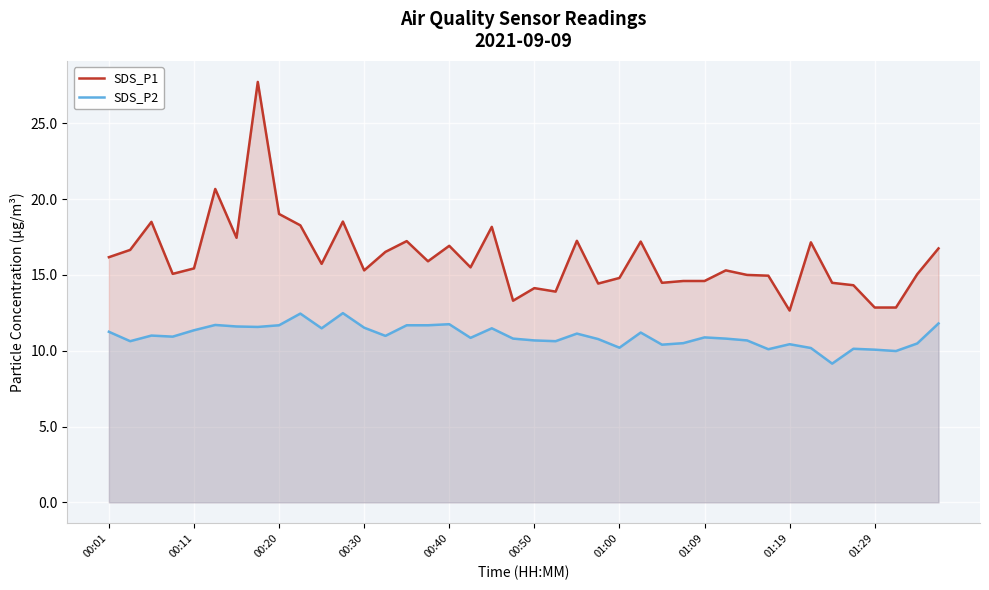

True or false: SDS_P1 has more than 0 interior local peaks.

True